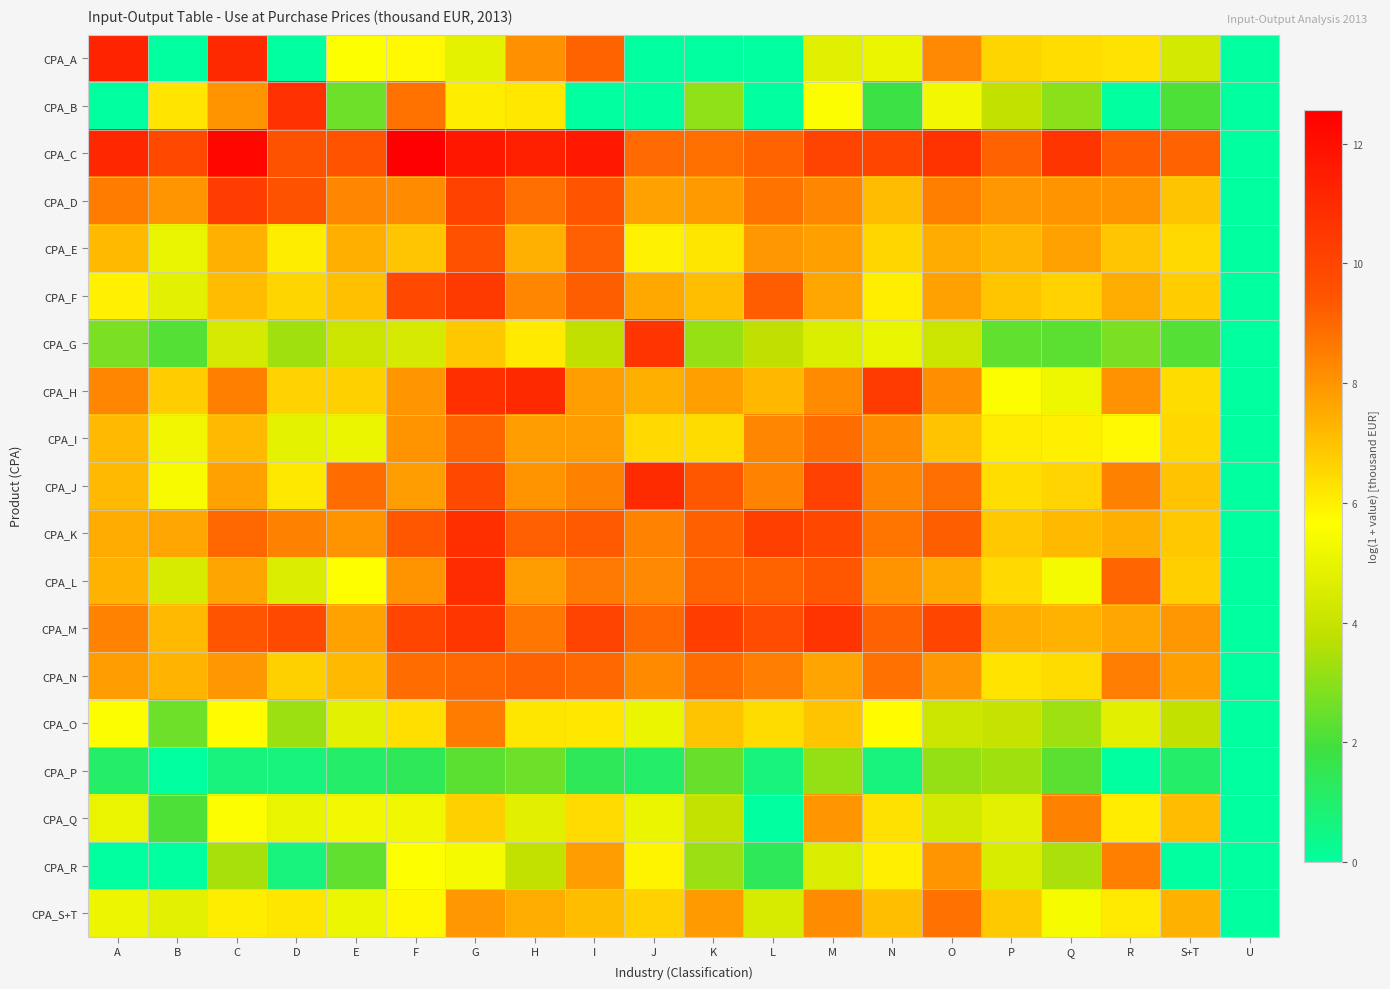

Reading right to left, list all the values displayed in this chart.

CPA_A: U=0.0	S+T=4.3	R=6.3	Q=6.4	P=6.6	O=8.3	N=5.1	M=4.8	L=0.0	K=0.0	J=0.0	I=9.1	H=8.1	G=4.9	F=5.8	E=5.6	D=0.0	C=11.0	B=0.0	A=11.2
CPA_B: U=0.0	S+T=2.1	R=0.0	Q=3.0	P=3.9	O=5.3	N=1.8	M=5.6	L=0.0	K=3.1	J=0.0	I=0.0	H=6.2	G=6.1	F=8.8	E=2.6	D=10.7	C=8.0	B=6.2	A=0.0
CPA_C: U=0.0	S+T=9.1	R=9.2	Q=10.6	P=9.1	O=10.7	N=10.0	M=10.1	L=9.1	K=8.8	J=8.9	I=11.6	H=11.4	G=11.6	F=12.6	E=9.5	D=9.5	C=12.3	B=9.9	A=11.1
CPA_D: U=0.0	S+T=7.0	R=8.0	Q=8.0	P=7.9	O=8.5	N=7.2	M=8.3	L=8.7	K=7.9	J=7.7	I=9.4	H=8.9	G=10.2	F=8.2	E=8.3	D=9.5	C=10.3	B=8.0	A=8.6
CPA_E: U=0.0	S+T=6.5	R=6.9	Q=7.7	P=7.3	O=7.5	N=6.6	M=7.8	L=7.9	K=6.2	J=5.9	I=9.2	H=7.4	G=9.6	F=6.9	E=7.4	D=6.1	C=7.4	B=5.0	A=7.2
CPA_F: U=0.0	S+T=6.8	R=7.5	Q=6.7	P=6.9	O=7.7	N=6.0	M=7.6	L=9.2	K=7.1	J=7.5	I=9.2	H=8.3	G=10.4	F=9.9	E=7.0	D=6.6	C=7.1	B=4.8	A=6.0
CPA_G: U=0.0	S+T=2.2	R=2.8	Q=2.3	P=2.4	O=4.1	N=5.0	M=4.6	L=3.8	K=3.2	J=10.6	I=3.8	H=6.1	G=6.9	F=4.4	E=4.1	D=3.3	C=4.4	B=2.2	A=2.8
CPA_H: U=0.0	S+T=6.4	R=8.1	Q=5.2	P=5.6	O=8.1	N=10.3	M=8.2	L=7.2	K=7.8	J=7.4	I=7.8	H=11.0	G=10.8	F=8.0	E=6.7	D=6.6	C=8.5	B=6.8	A=8.3
CPA_I: U=0.0	S+T=6.5	R=5.8	Q=6.0	P=6.1	O=7.0	N=8.2	M=8.9	L=8.3	K=6.4	J=6.5	I=7.8	H=7.8	G=9.1	F=8.0	E=5.1	D=4.9	C=7.2	B=5.2	A=7.2
CPA_J: U=0.0	S+T=7.0	R=8.4	Q=6.6	P=6.4	O=8.8	N=8.4	M=10.2	L=8.4	K=9.4	J=11.0	I=8.4	H=8.0	G=9.9	F=7.8	E=8.9	D=6.1	C=7.7	B=5.5	A=7.2
CPA_K: U=0.0	S+T=6.9	R=7.4	Q=7.2	P=6.9	O=9.2	N=8.7	M=9.9	L=10.2	K=9.2	J=8.4	I=9.3	H=9.2	G=10.8	F=9.4	E=8.0	D=8.4	C=9.0	B=7.6	A=7.5
CPA_L: U=0.0	S+T=6.7	R=9.1	Q=5.4	P=6.5	O=7.5	N=8.0	M=9.4	L=9.1	K=9.1	J=8.3	I=8.6	H=7.8	G=10.9	F=8.0	E=5.7	D=4.5	C=7.7	B=4.5	A=7.3
CPA_M: U=0.0	S+T=7.9	R=7.6	Q=7.3	P=7.4	O=10.0	N=9.1	M=10.6	L=9.7	K=10.3	J=9.0	I=10.1	H=8.7	G=10.5	F=10.0	E=7.7	D=9.8	C=9.4	B=7.2	A=8.4
CPA_N: U=0.0	S+T=7.8	R=8.5	Q=6.4	P=6.2	O=7.9	N=8.8	M=7.7	L=8.5	K=8.9	J=8.2	I=9.0	H=9.1	G=9.0	F=8.9	E=7.2	D=6.7	C=7.9	B=7.3	A=7.8
CPA_O: U=0.0	S+T=3.9	R=4.8	Q=3.3	P=3.9	O=4.1	N=5.7	M=6.9	L=6.4	K=7.0	J=5.1	I=6.2	H=6.2	G=8.6	F=6.3	E=4.8	D=3.3	C=5.7	B=2.6	A=5.6
CPA_P: U=0.0	S+T=1.1	R=0.0	Q=2.3	P=3.3	O=3.1	N=0.7	M=3.1	L=0.7	K=2.5	J=1.1	I=1.4	H=2.6	G=2.3	F=1.4	E=1.1	D=0.7	C=0.7	B=0.0	A=1.1
CPA_Q: U=0.0	S+T=7.1	R=6.1	Q=8.4	P=4.8	O=4.3	N=6.3	M=8.0	L=0.0	K=3.9	J=5.1	I=6.5	H=4.8	G=6.7	F=5.2	E=5.3	D=5.0	C=5.6	B=2.1	A=5.0
CPA_R: U=0.0	S+T=0.0	R=8.5	Q=3.5	P=4.5	O=8.0	N=6.0	M=4.6	L=1.4	K=3.2	J=5.9	I=7.8	H=3.9	G=5.4	F=5.6	E=2.4	D=0.7	C=3.4	B=0.0	A=0.0
CPA_S+T: U=0.0	S+T=7.4	R=6.1	Q=5.4	P=6.8	O=8.8	N=7.1	M=8.2	L=4.5	K=7.9	J=6.7	I=7.1	H=7.5	G=7.9	F=5.8	E=5.1	D=6.2	C=6.0	B=4.9	A=5.1